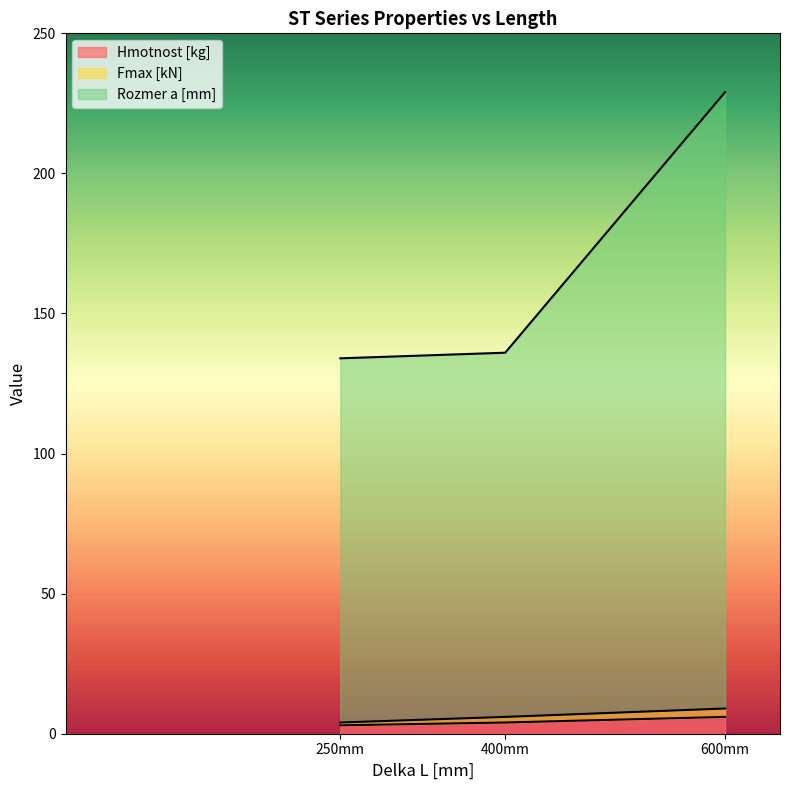

The Hmotnost [kg] series shows 4 at 400mm. True or false?

True